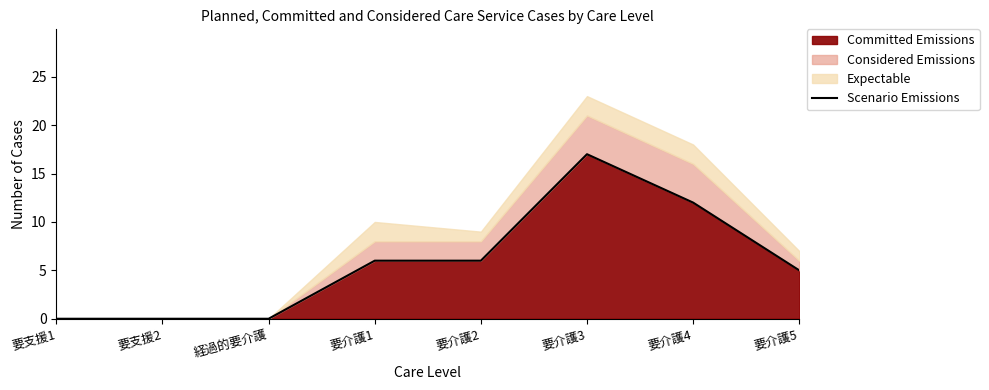

Which label corresponds to the largest value in the chart?

要介護3